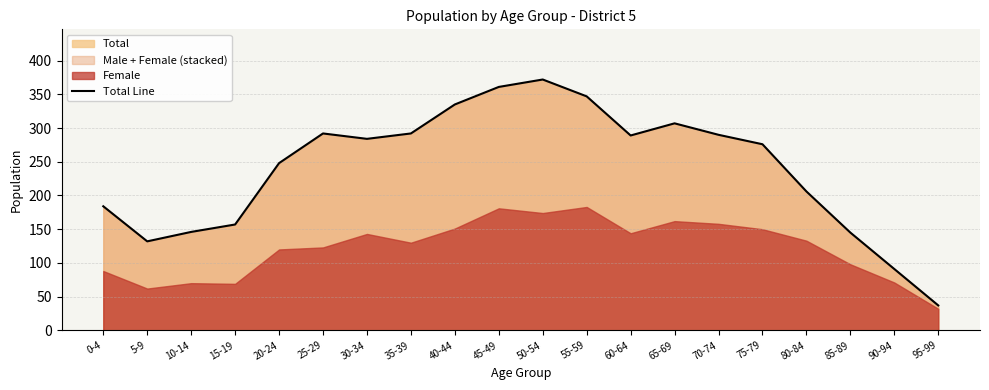

What is the label of the 12th point from the left?

55-59